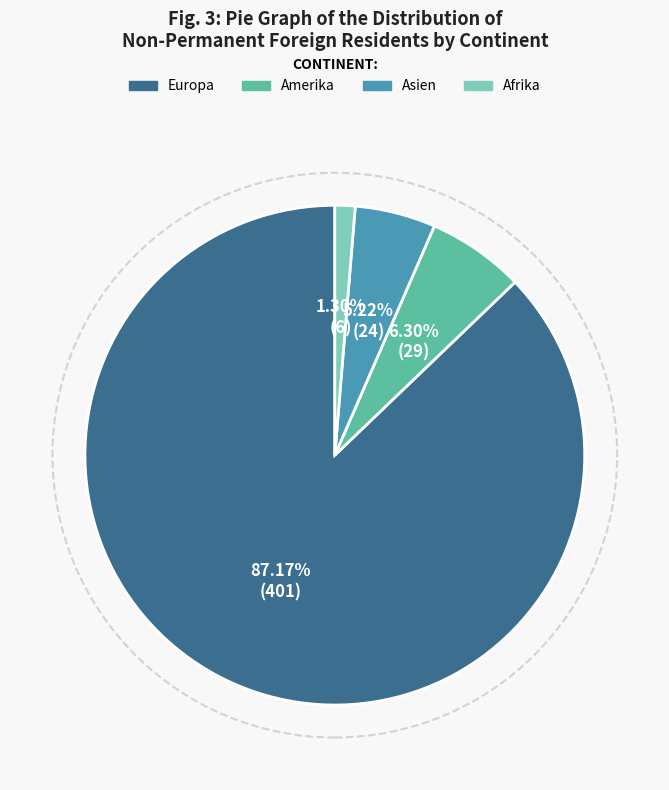

Which slice is the largest?

Europa